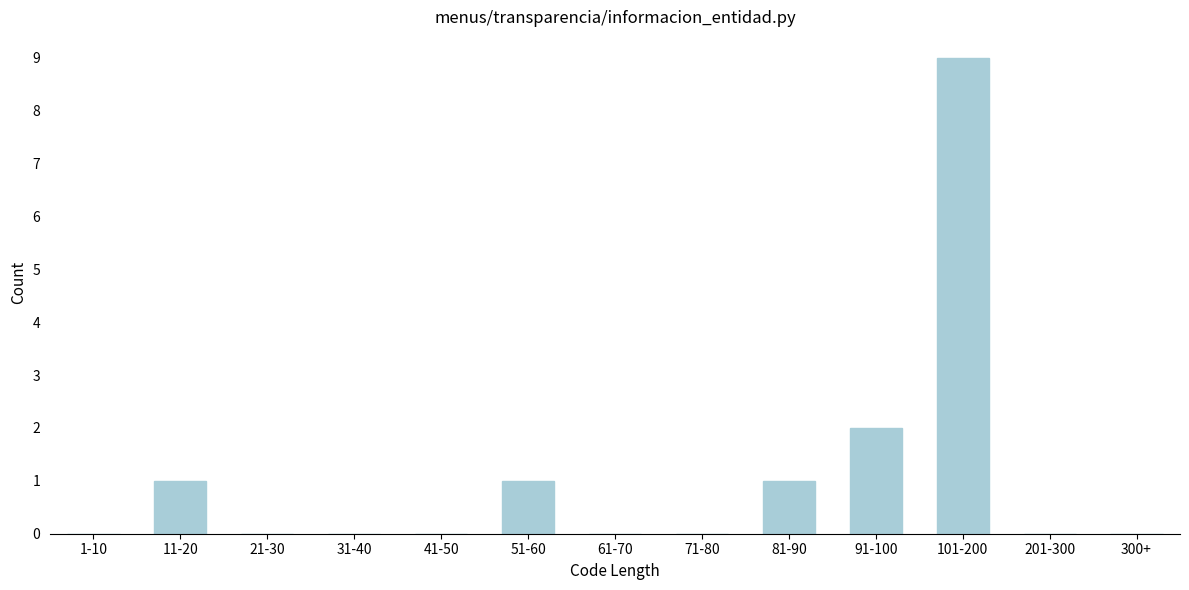

Reading right to left, what are all the values shown in this chart?

300+=0	201-300=0	101-200=9	91-100=2	81-90=1	71-80=0	61-70=0	51-60=1	41-50=0	31-40=0	21-30=0	11-20=1	1-10=0